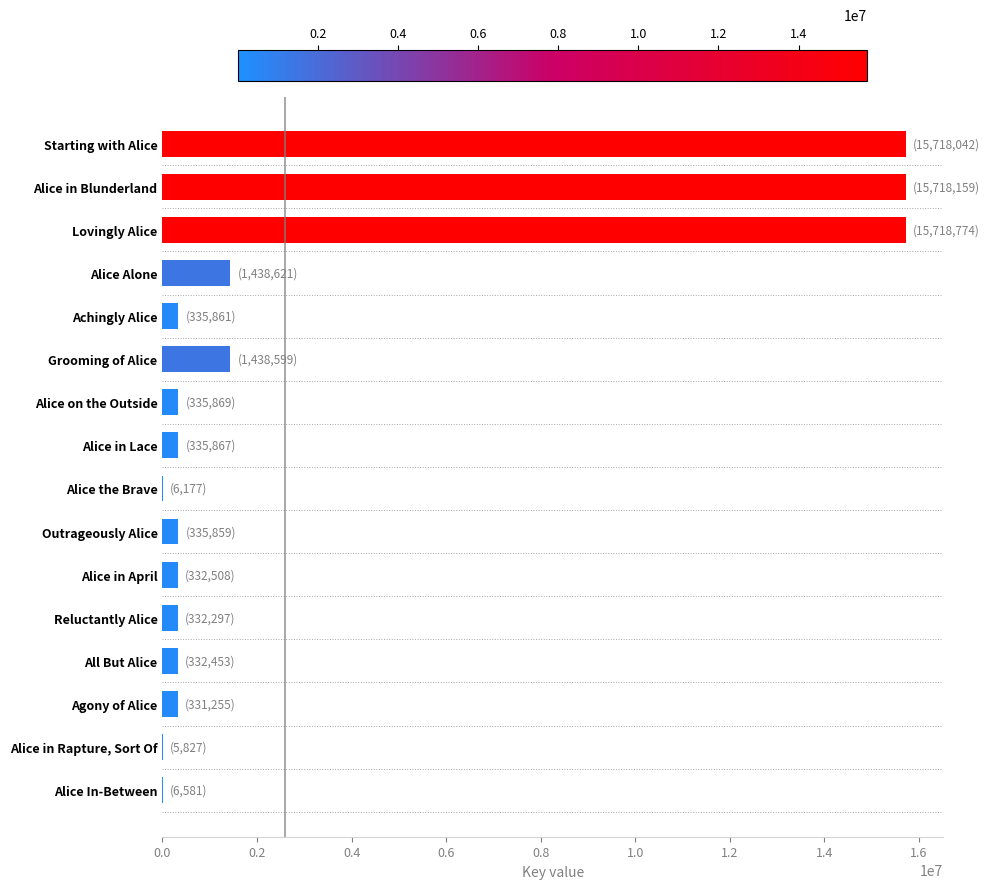

What is the maximum value shown in the chart?

15718774